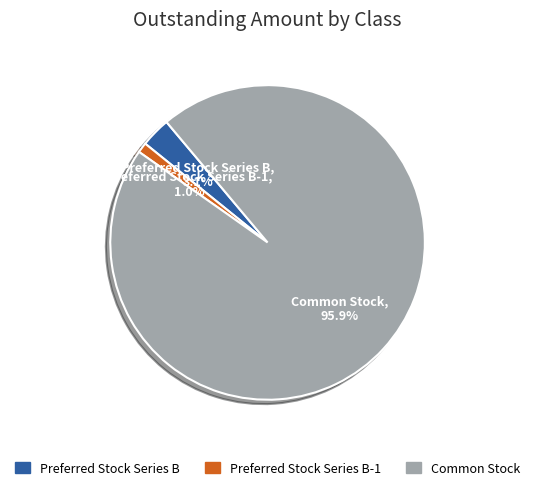

What percentage is the Preferred Stock Series B slice, to the nearest percent?

3%